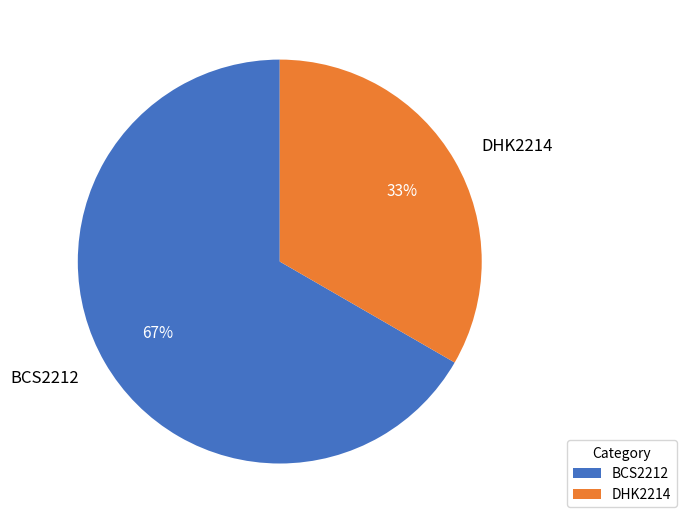

Which category has the biggest portion of the pie?

BCS2212